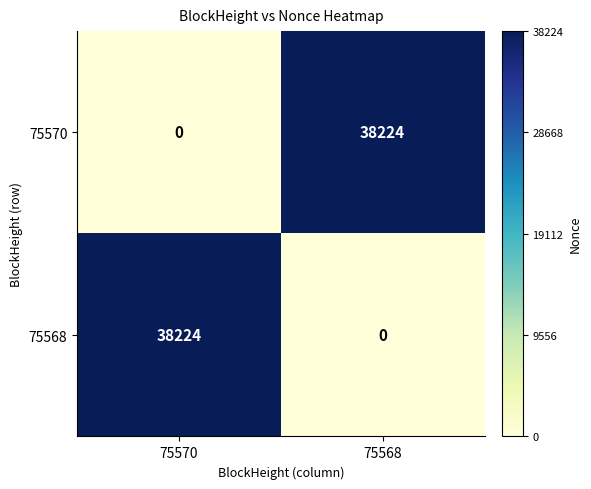

How many distinct data groups are displayed?

2